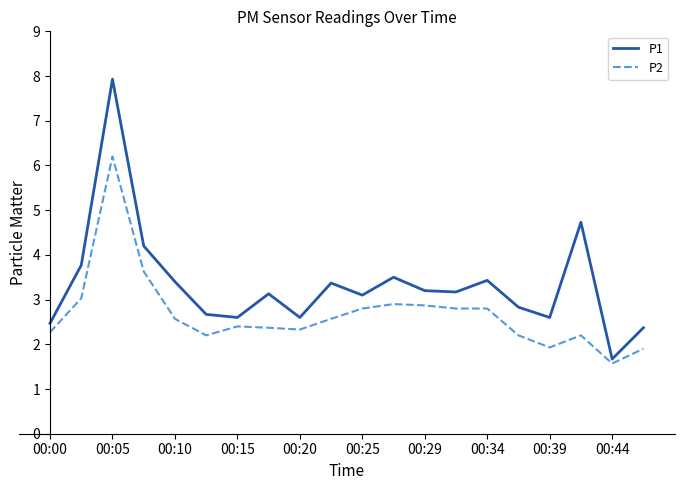

Which series has the widest spread of values?

P1